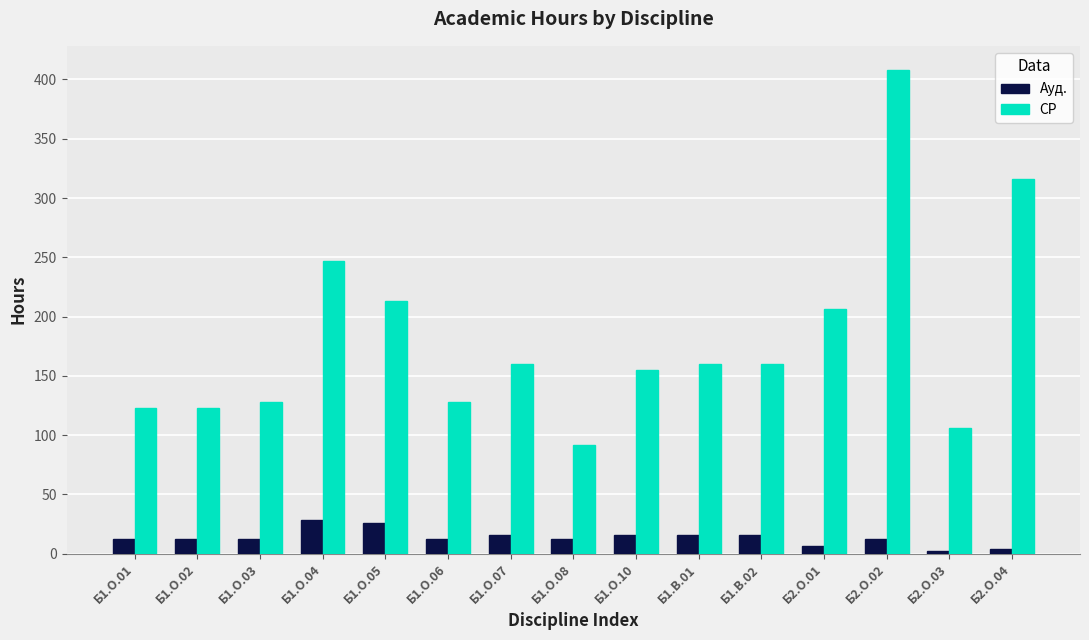

What position from the left is Б1.О.03?

3